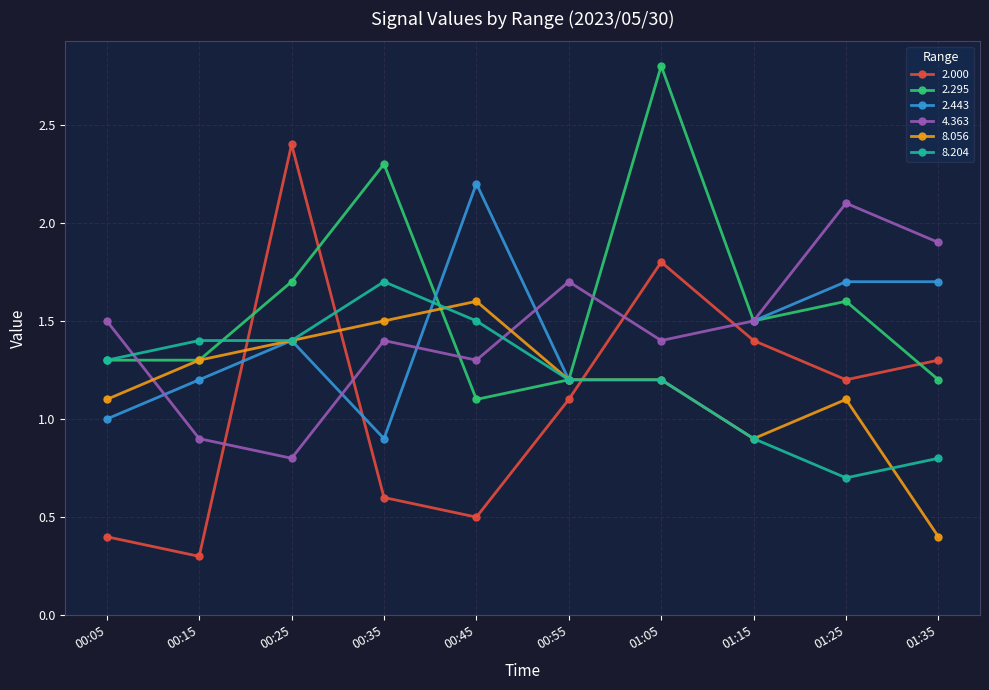

True or false: 4.363 has more than 0 interior local peaks.

True